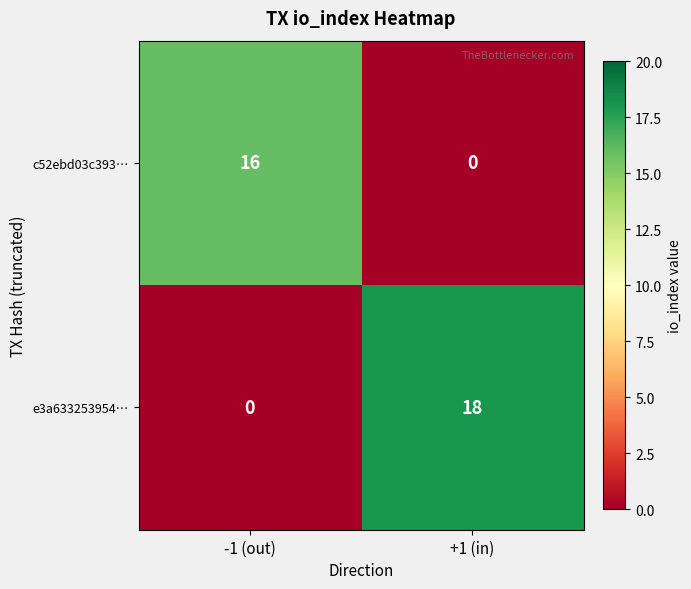

Read the c52ebd03c393… value at -1 (out), to the nearest 10.

20